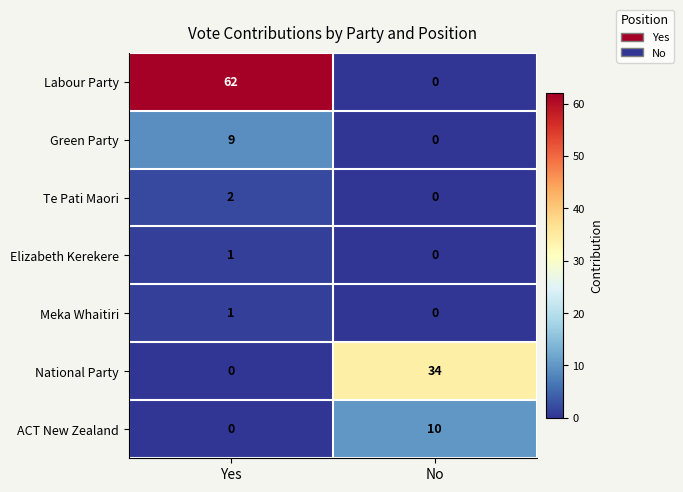

How many series are shown in this chart?

7